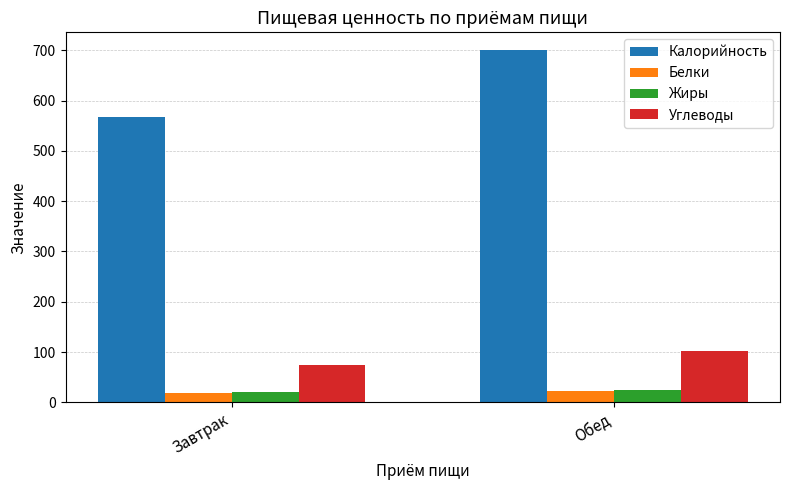

Where does the Калорийность series first go above 700?

Обед